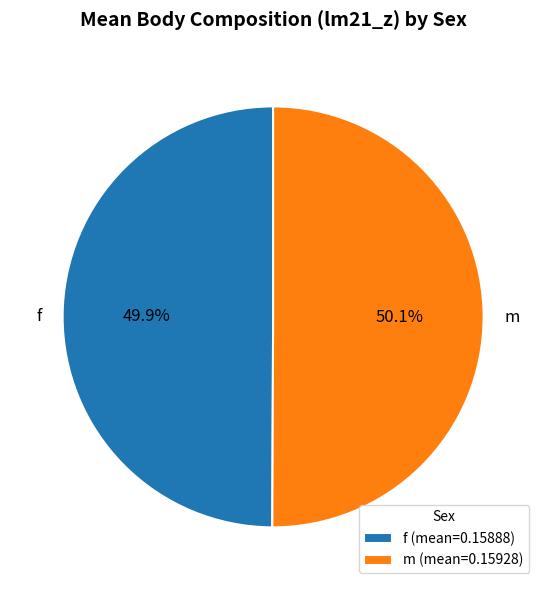

Is there a majority slice in this chart?

Yes